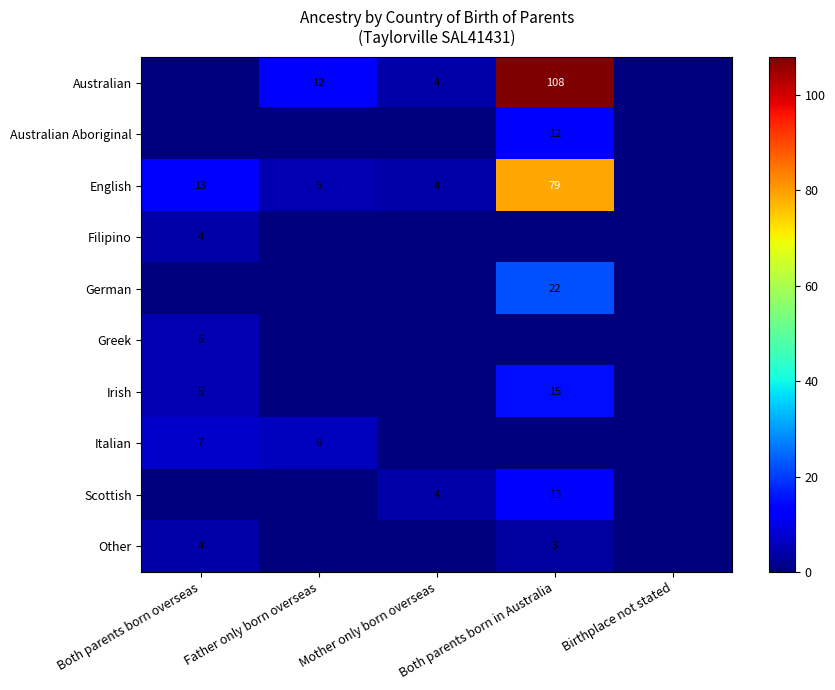

The Australian series shows 1 at Mother only born overseas. True or false?

False